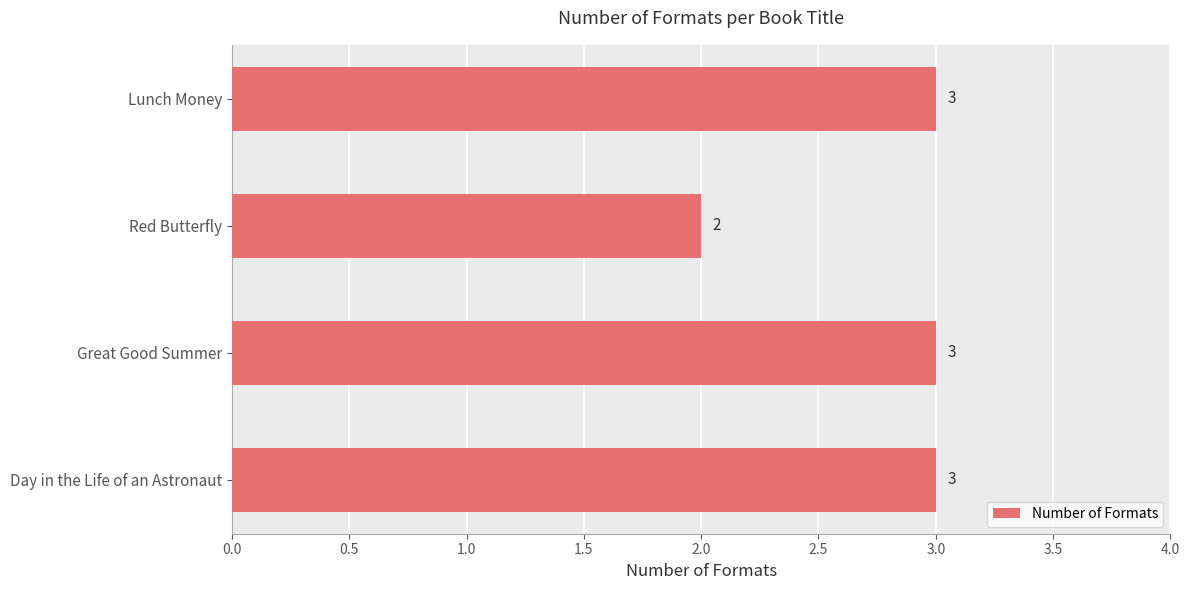

What is the ratio of the value at Lunch Money to the value at Red Butterfly?

1.5